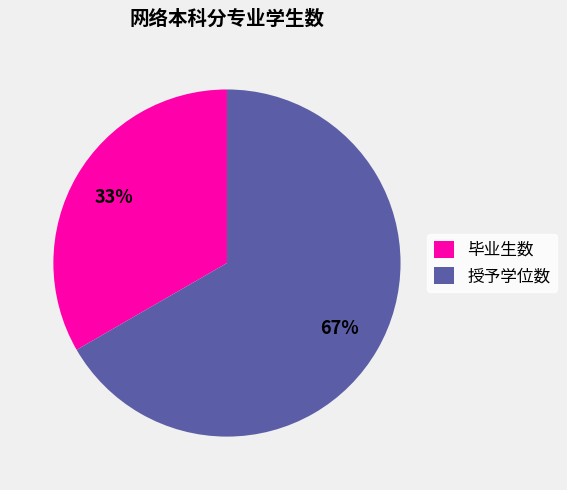

Is there a majority slice in this chart?

Yes